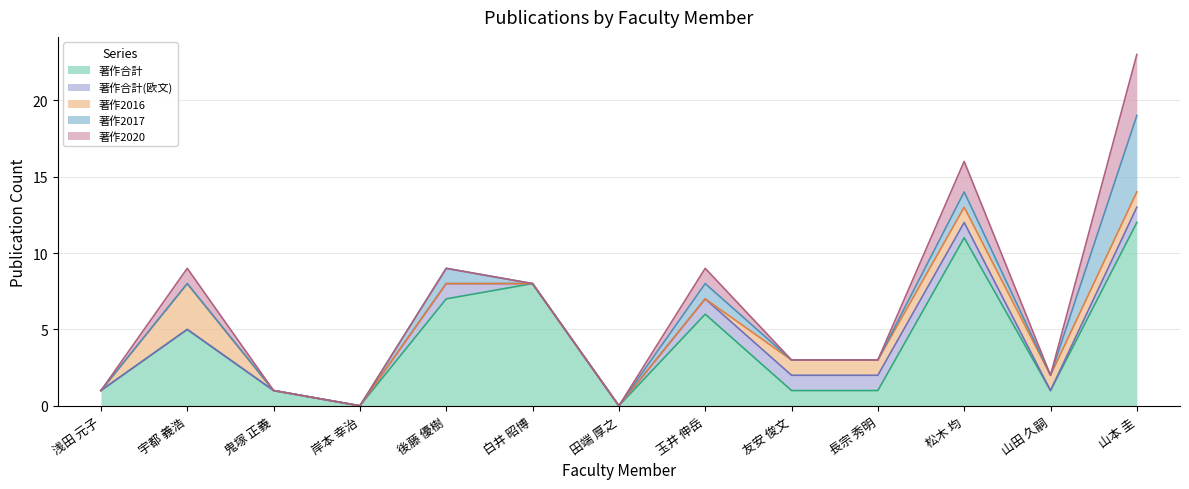

Rank the series by their maximum value, from lowest to highest.

著作合計(欧文), 著作2016, 著作2020, 著作2017, 著作合計